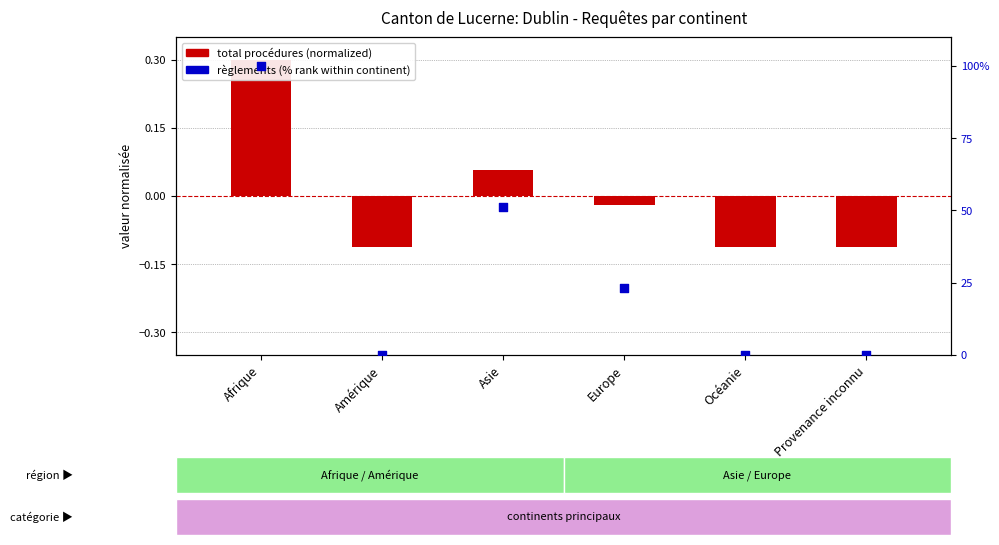

Is the value of total procédures (normalized) at Amérique greater than the value of règlements (% rank) at Afrique?

No